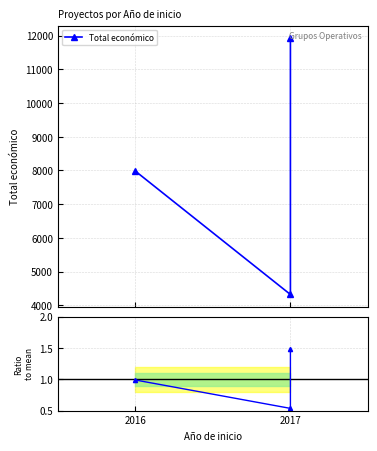

What is the total value across all series at 2017?

4320.5